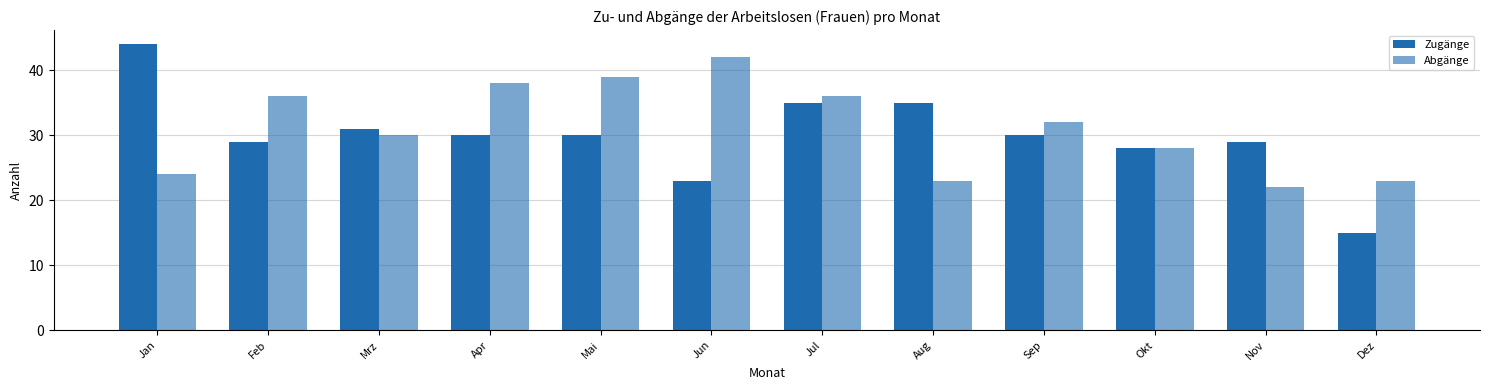

Are the bars grouped side by side (vs. stacked)?

Yes